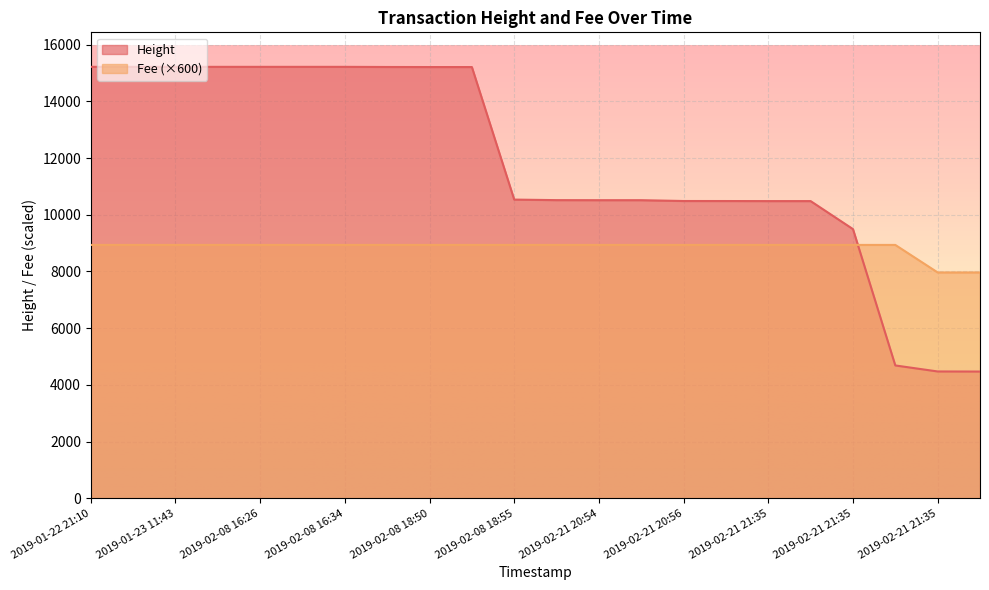

What are all the series names shown in the legend?

Height, Fee (×600)